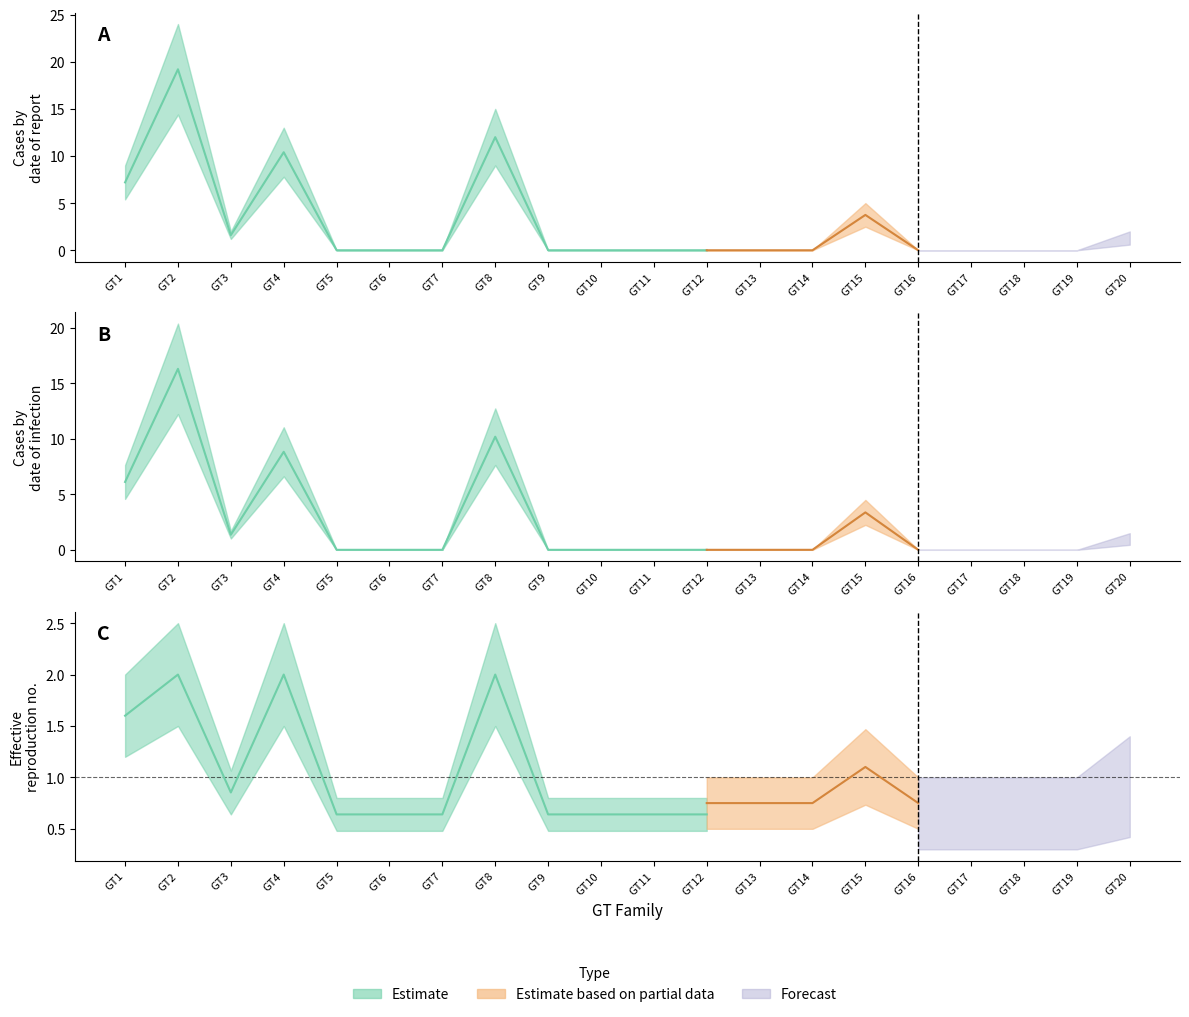

How many lines are shown in the chart?

3